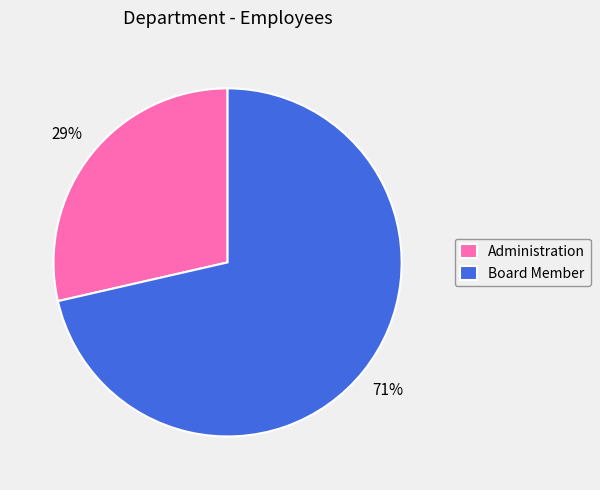

Rank the categories by value from lowest to highest.

Administration, Board Member